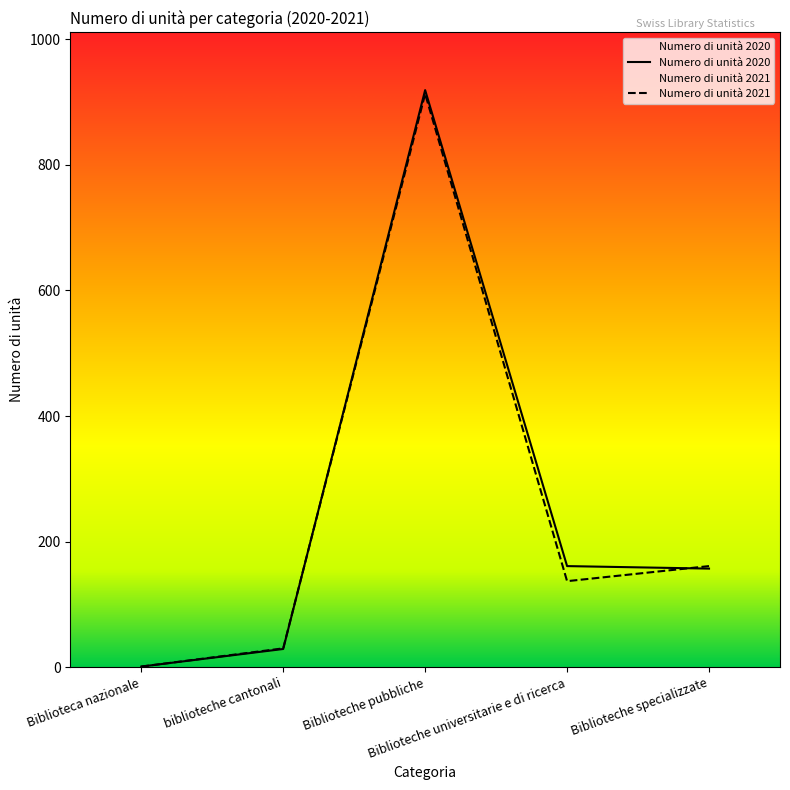

How many times do Numero di unità 2021 and Numero di unità 2020 cross each other?

2